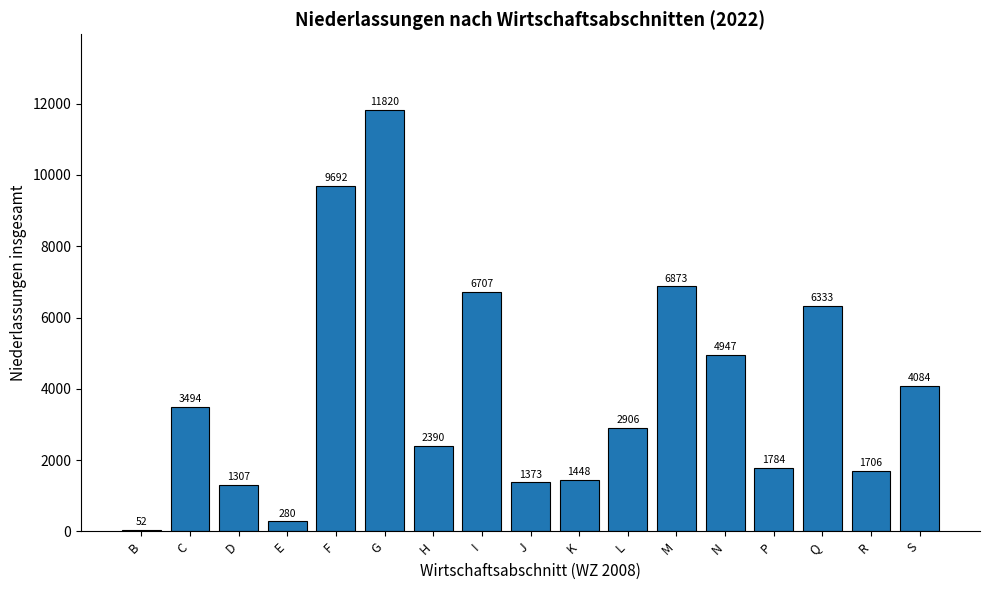

Reading left to right, what are all the values shown in this chart?

52	3494	1307	280	9692	11820	2390	6707	1373	1448	2906	6873	4947	1784	6333	1706	4084